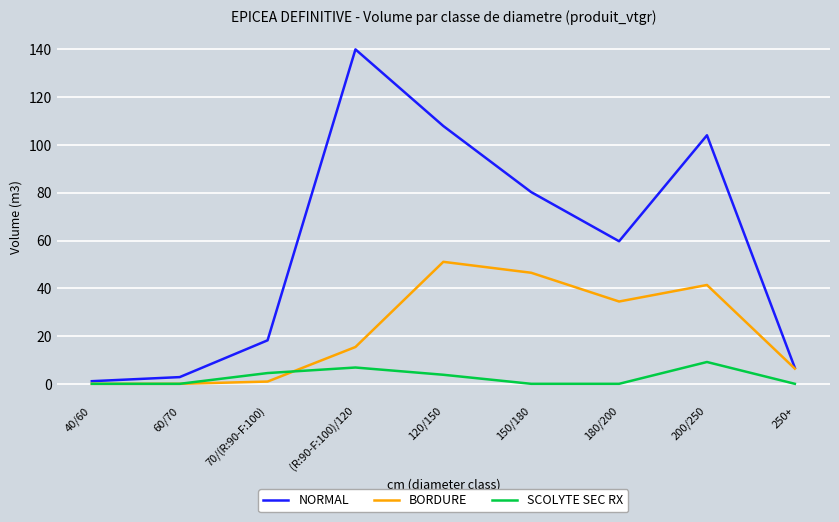

True or false: NORMAL has more than 2 interior local peaks.

False